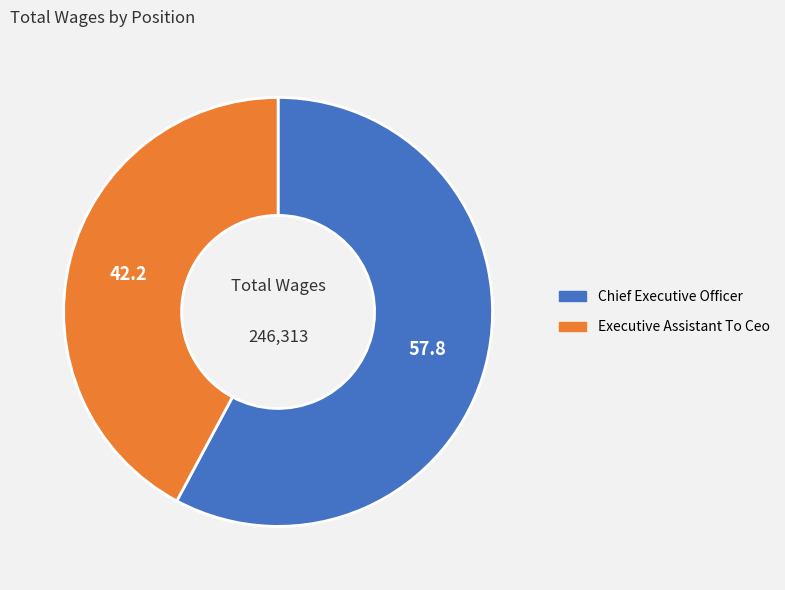

Combined, do Executive Assistant To Ceo and Chief Executive Officer account for over 50%?

Yes